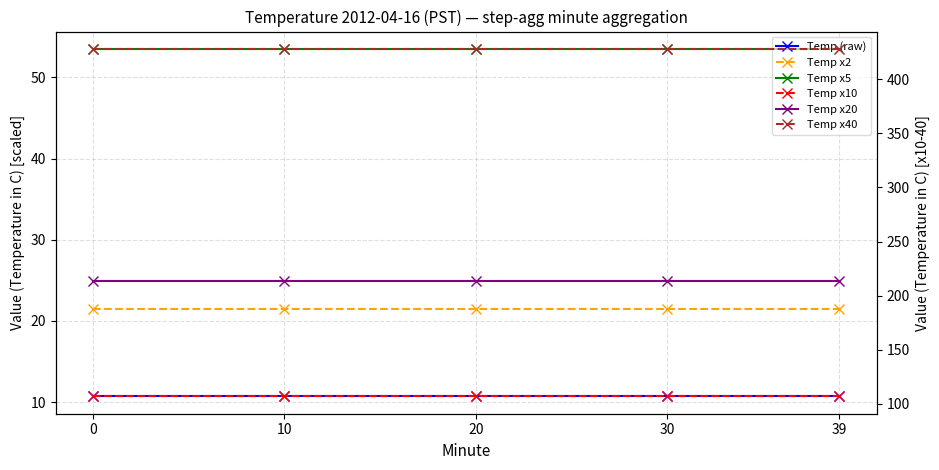

What is the minimum value for Temp (raw)?

10.7